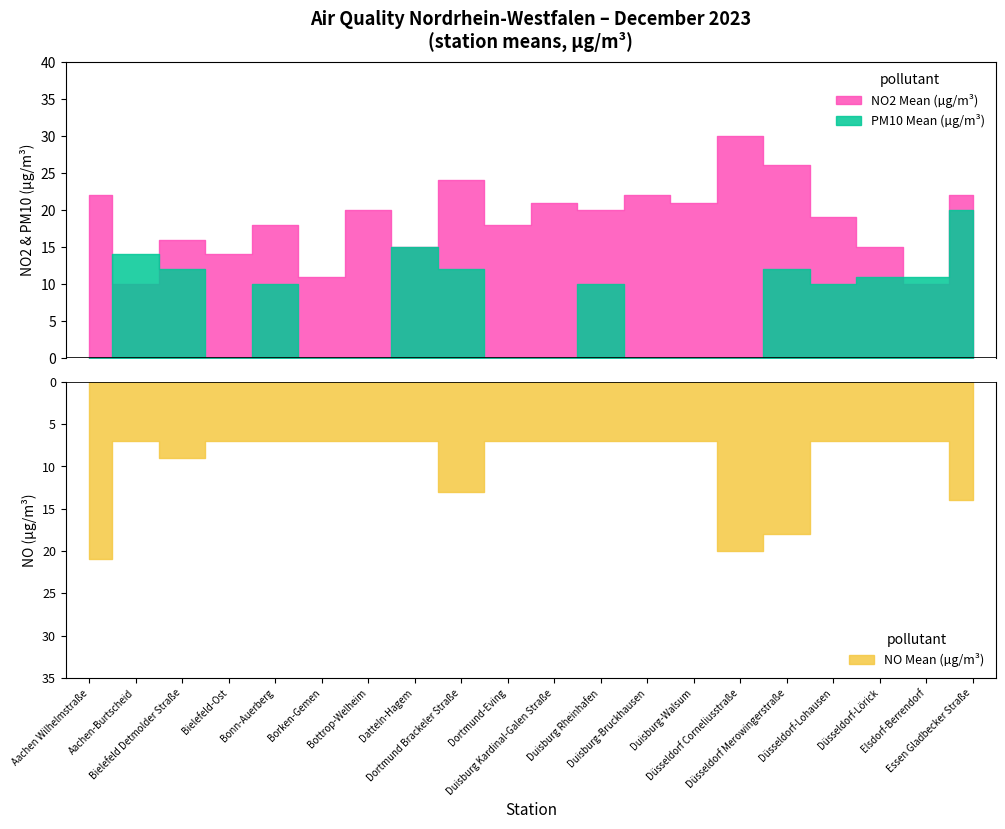

At which category is the sum across all series the highest?

Düsseldorf Merowingerstraße